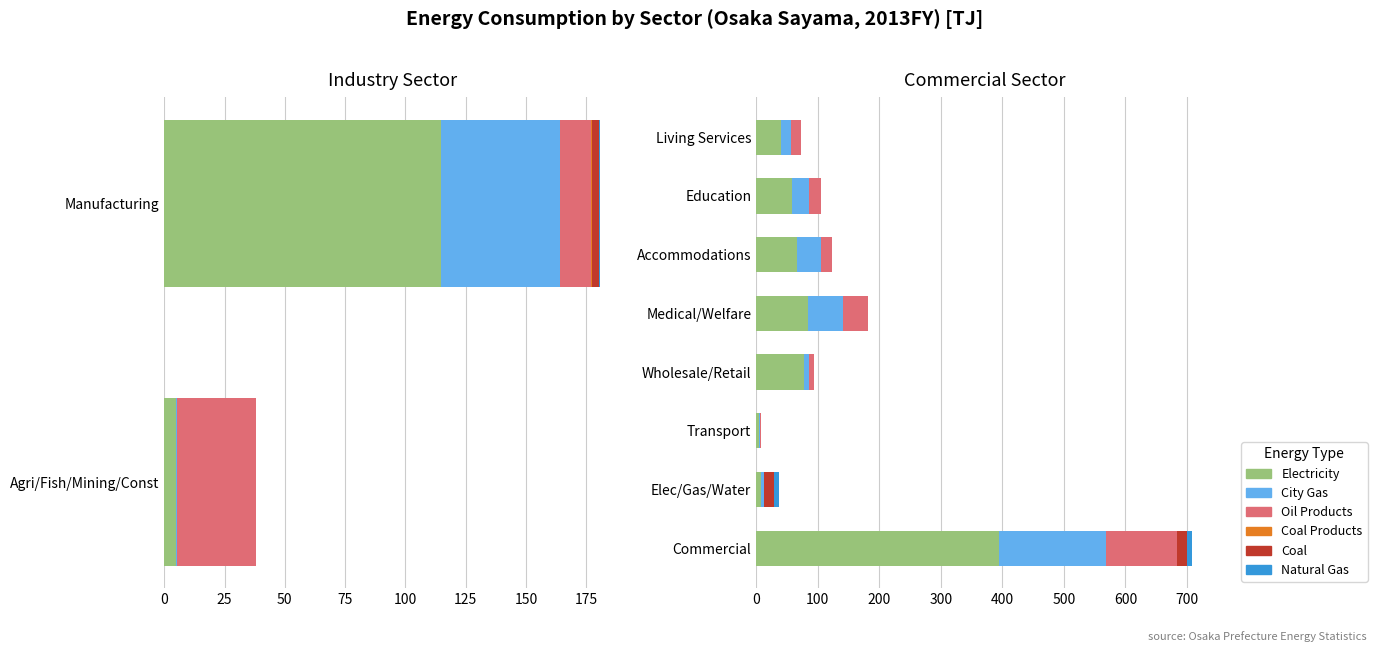

True or false: Natural Gas has a value of 0.0 at Transport.

True